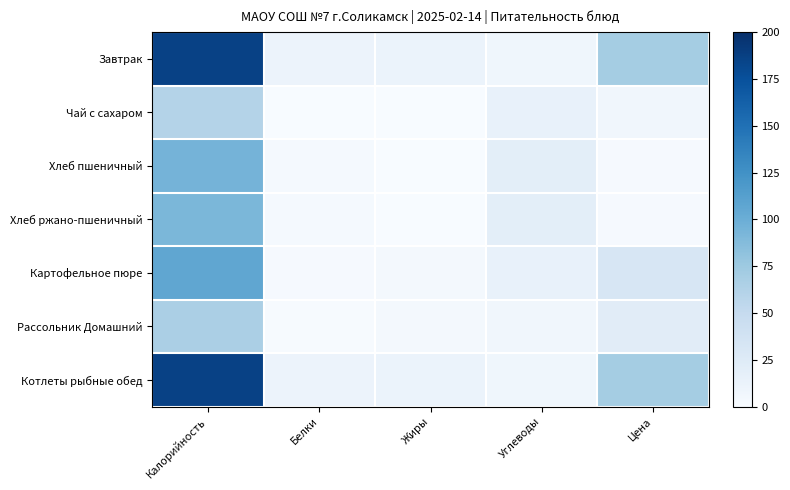

At Белки, list the series in order from smallest to largest.

Чай с сахаром, Рассольник Домашний, Картофельное пюре, Хлеб пшеничный, Хлеб ржано-пшеничный, Завтрак, Котлеты рыбные обед